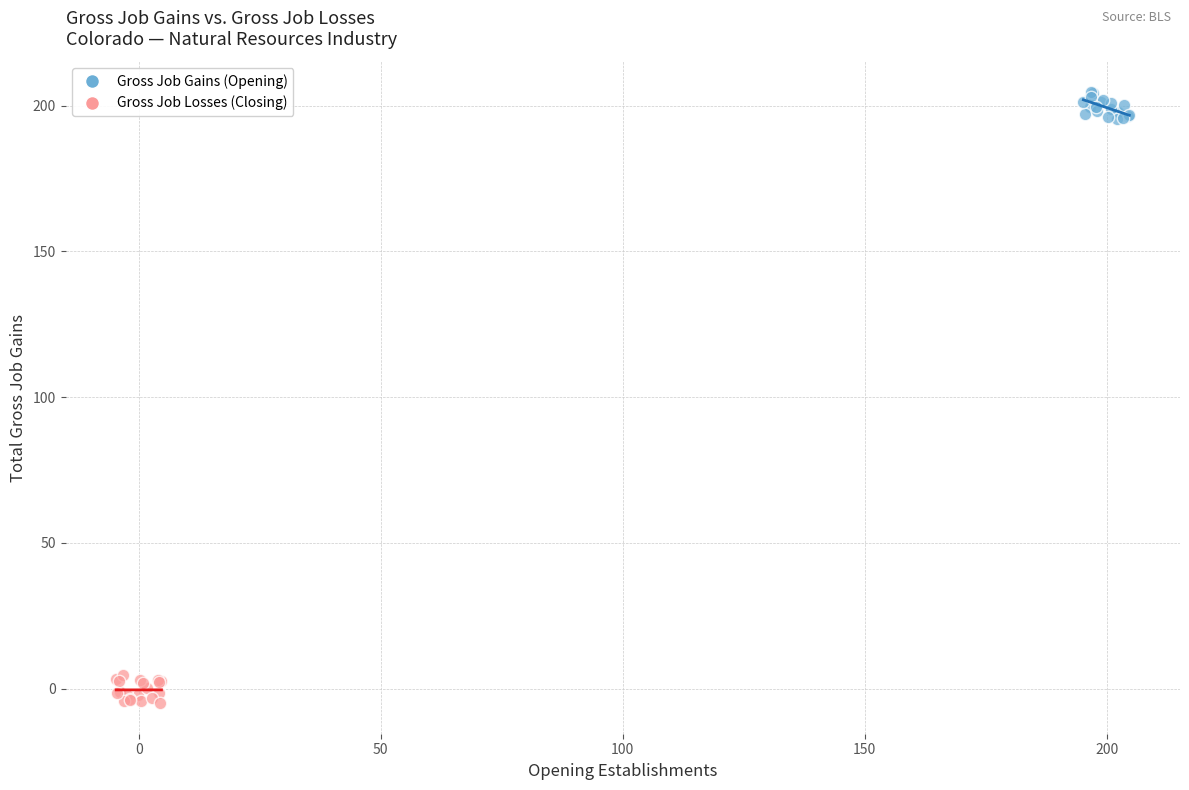

Which series reaches the minimum Y coordinate?

Gross Job Losses (Closing)